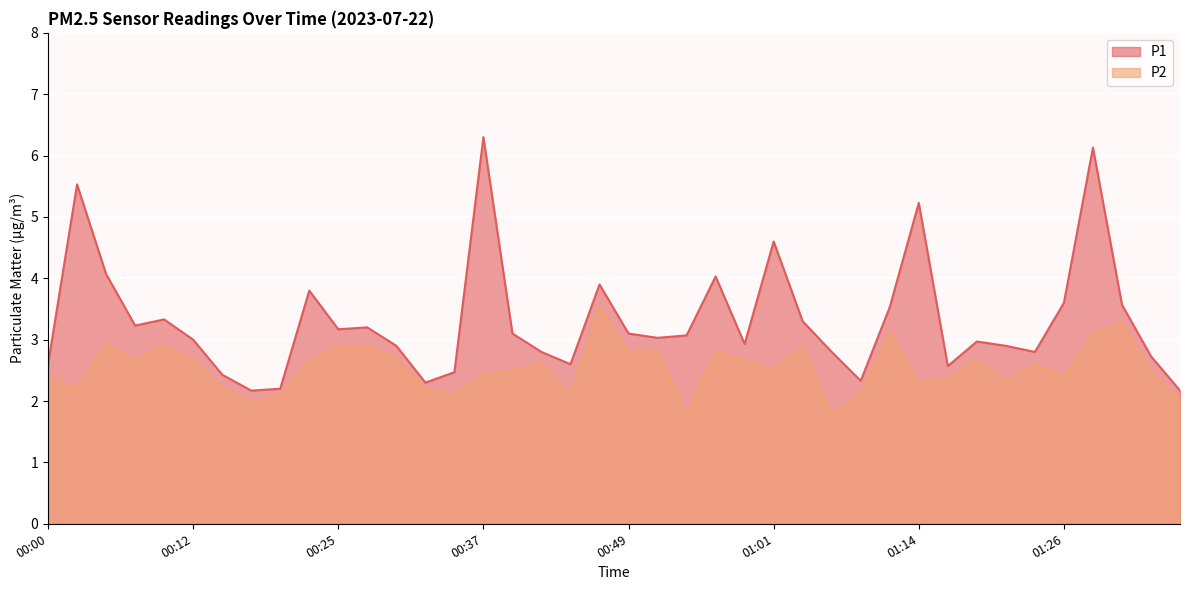

What is the value of the P1 point at the 16th from the left?

6.3